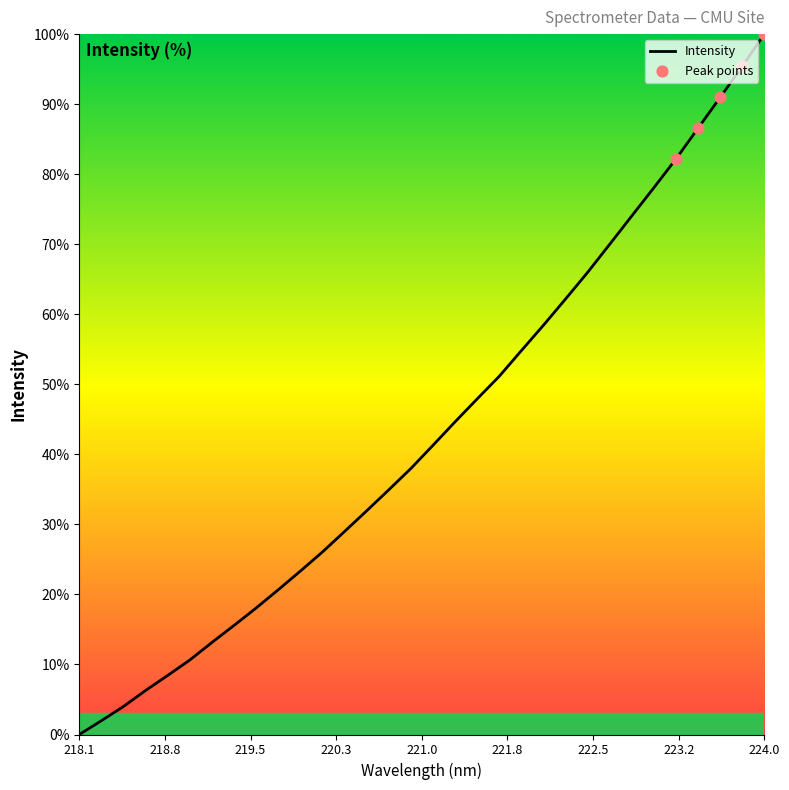

What is the greatest value displayed?

100.0